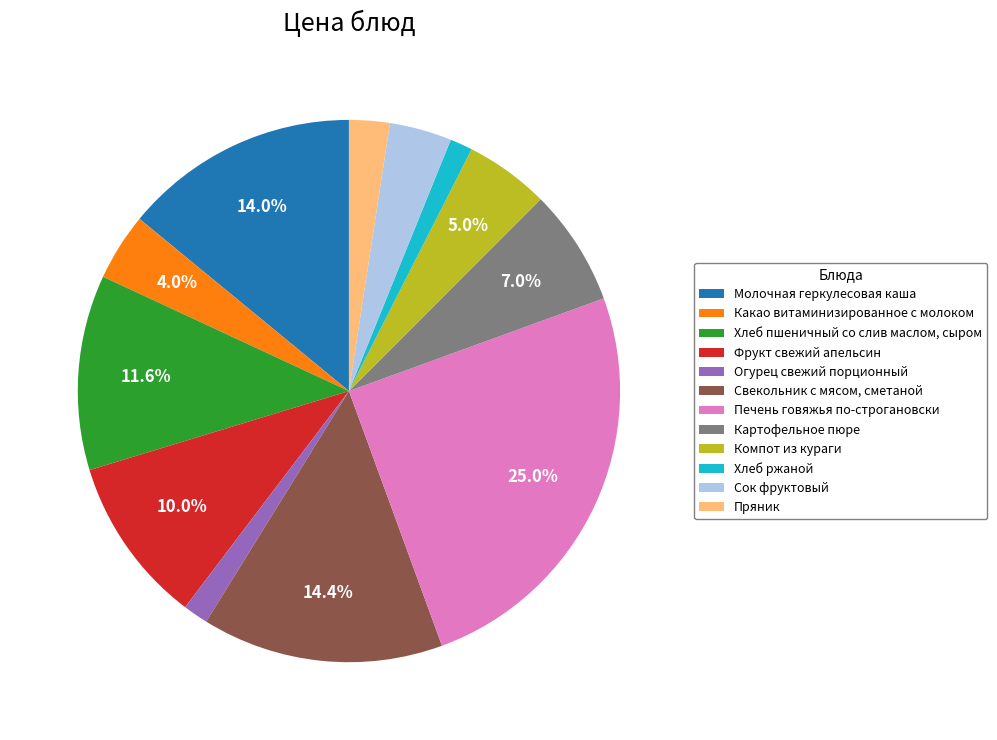

Is there a majority slice in this chart?

No